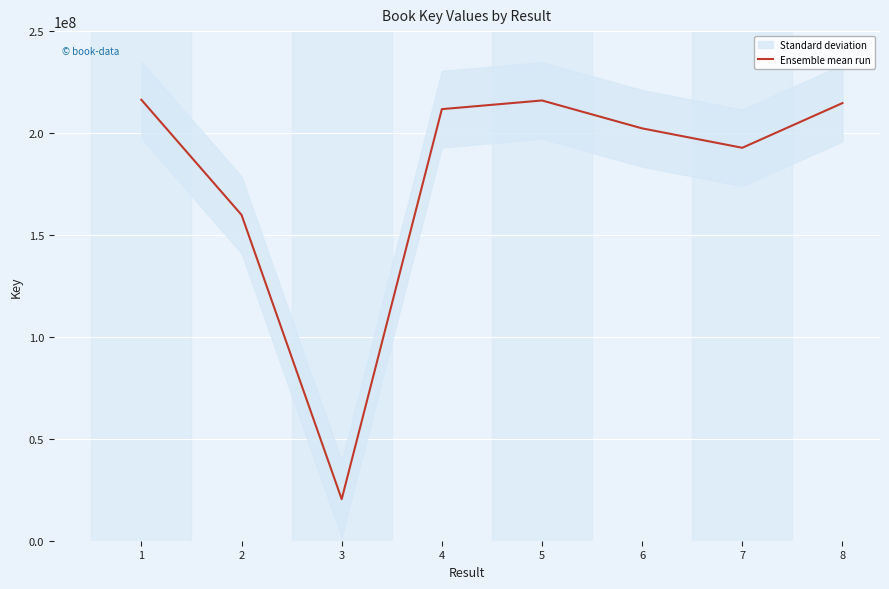

Is this an area chart (filled region under the line)?

No